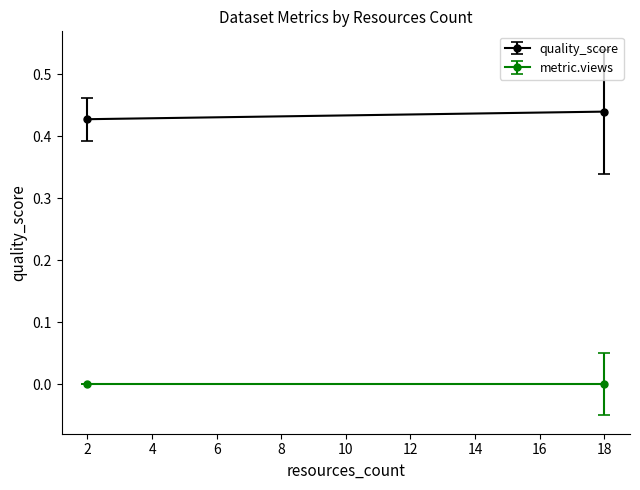

True or false: metric.views and quality_score intersect in this chart.

False